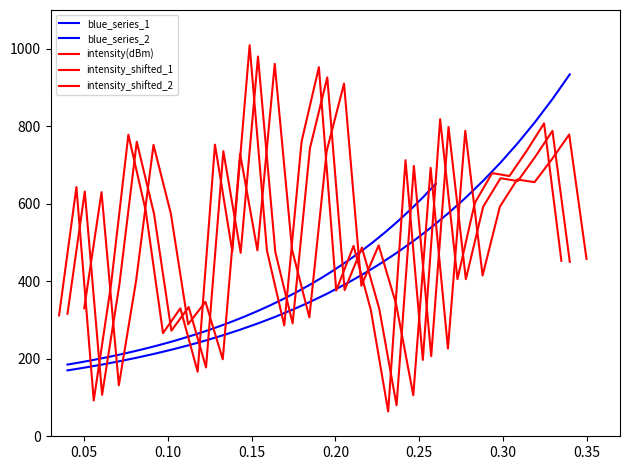

Count the number of data series in this chart.

5